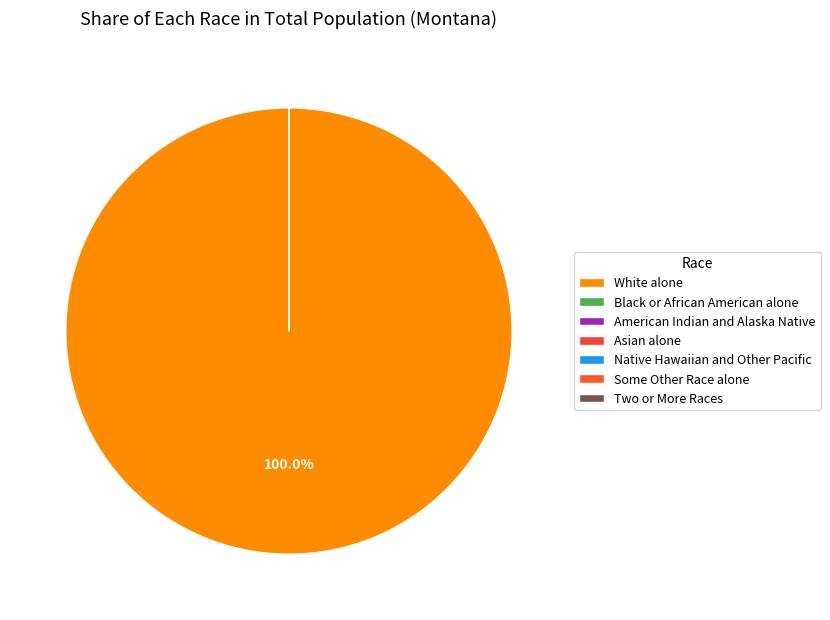

Is it true that American Indian and Alaska Native is 1% of the pie?

False